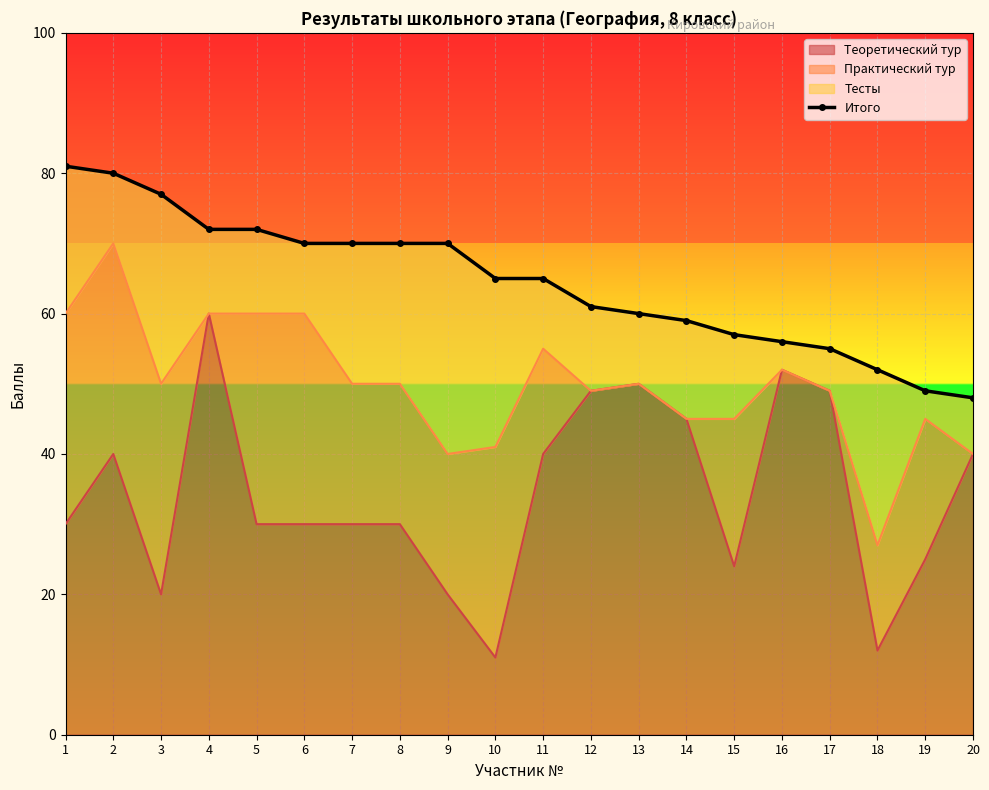

Where does the data first go above 65?

1